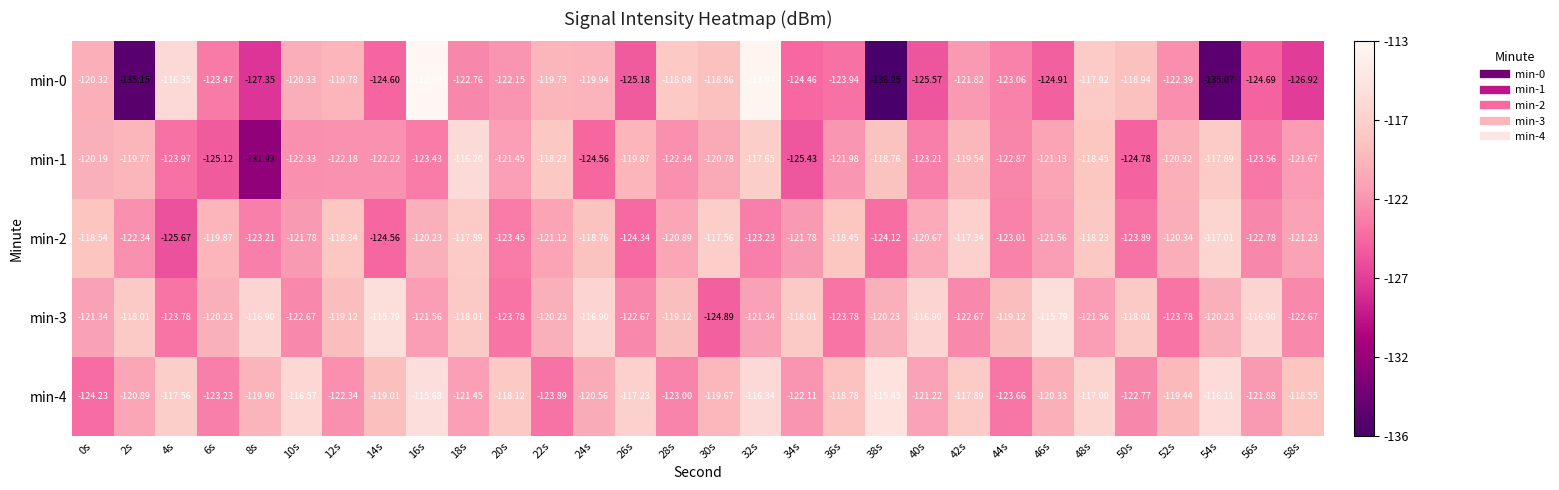

Is the value of min-1 at 2s greater than the value of min-3 at 16s?

Yes